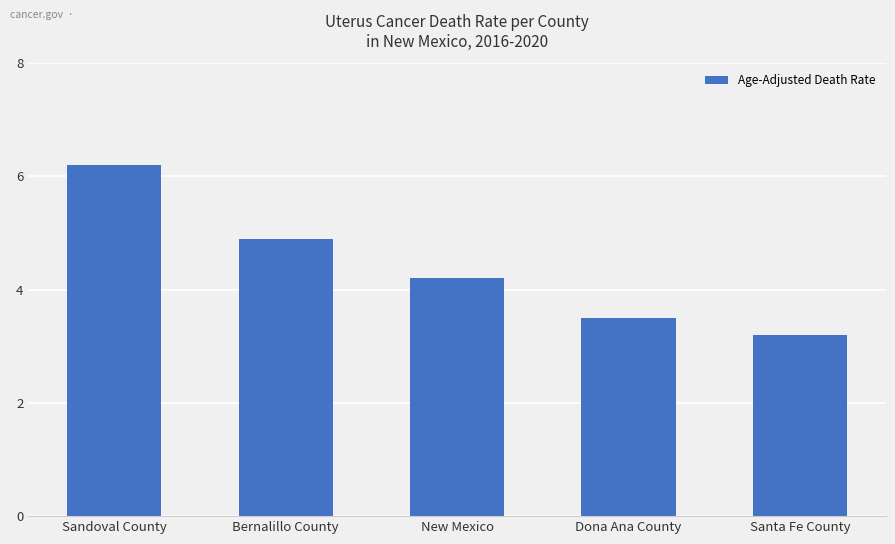

Reading left to right, list all the values displayed in this chart.

Sandoval County=6.2	Bernalillo County=4.9	New Mexico=4.2	Dona Ana County=3.5	Santa Fe County=3.2